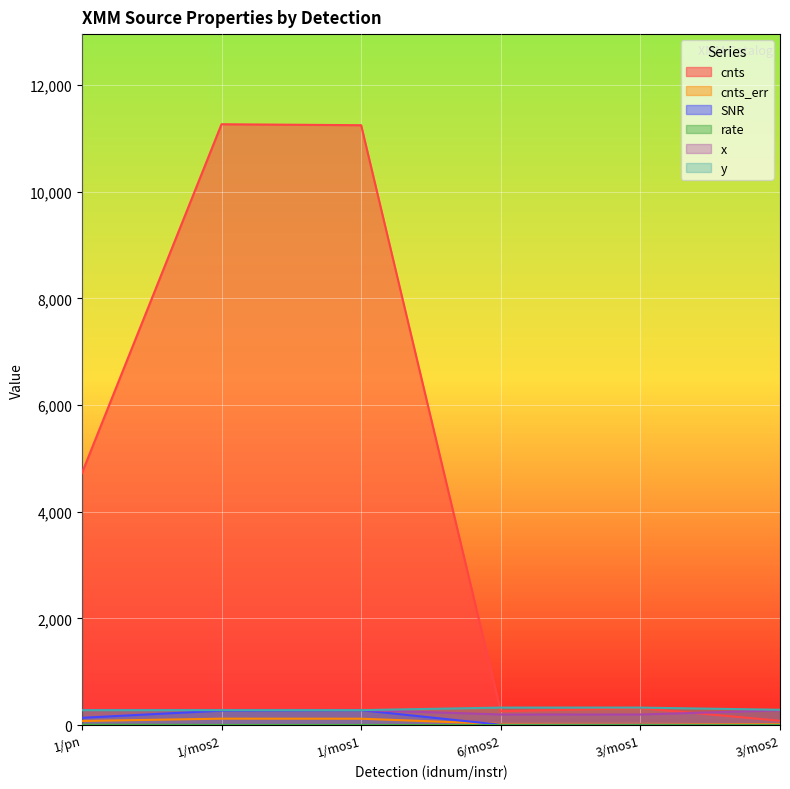

How many lines are shown in the chart?

6